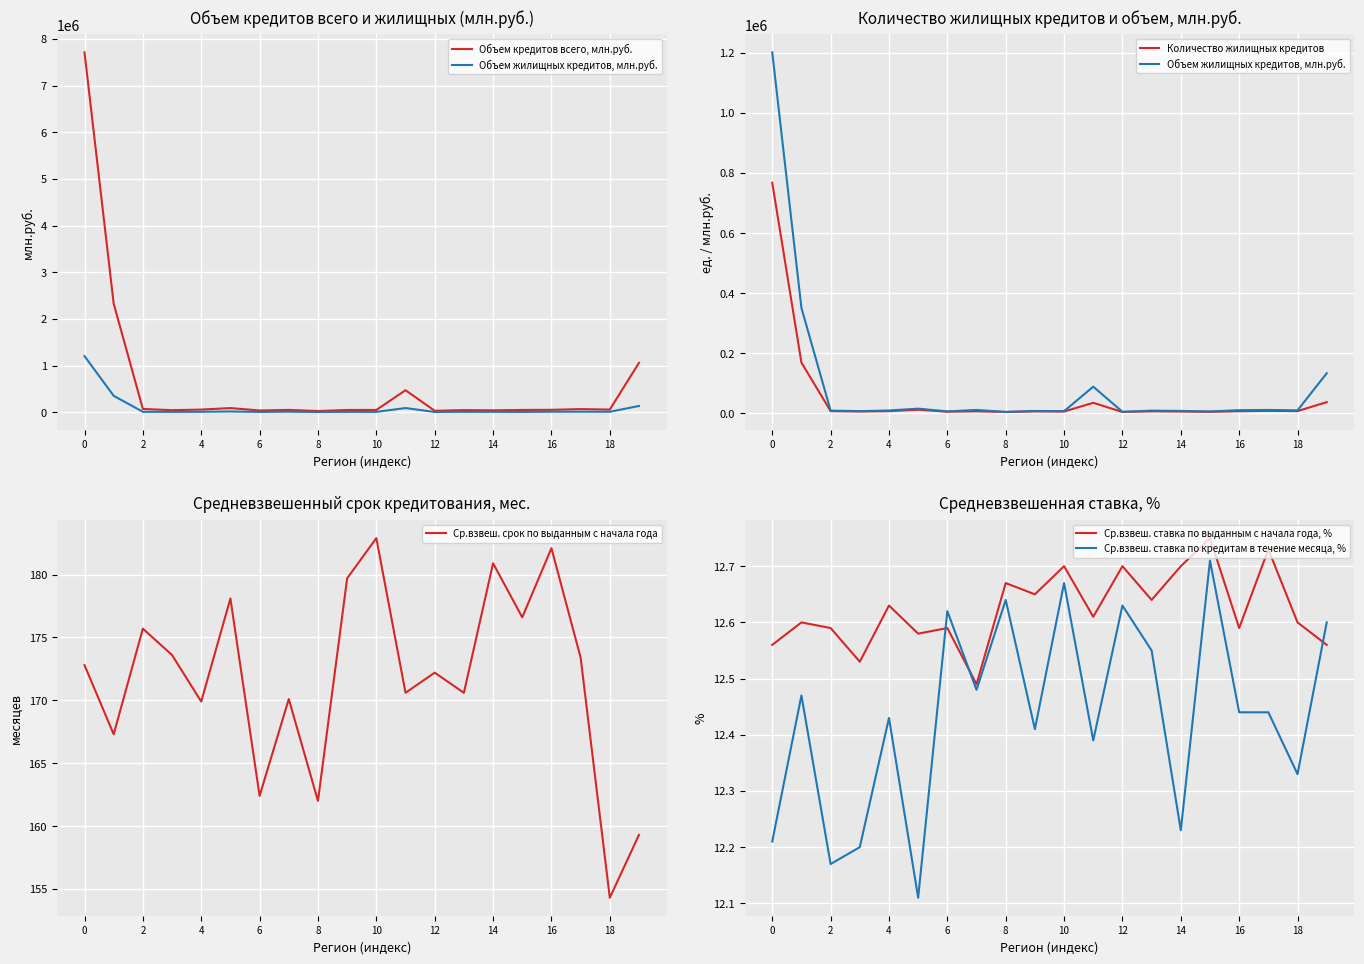

What is the difference between the Ср.взвеш. срок по выданным с начала года values at 12 and 2?

3.5